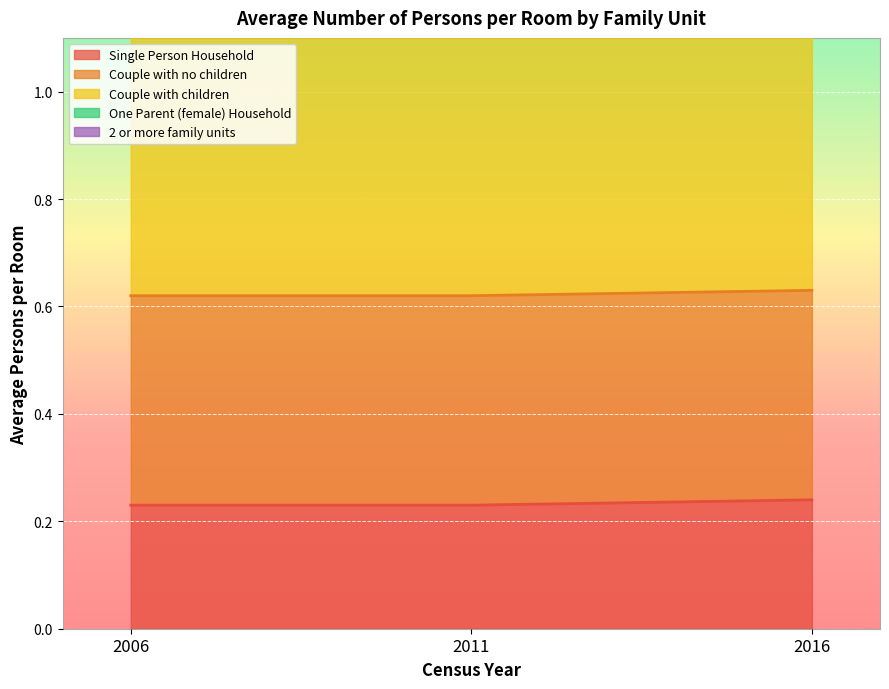

Which series changed the most between 2006 and 2011?

Single Person Household